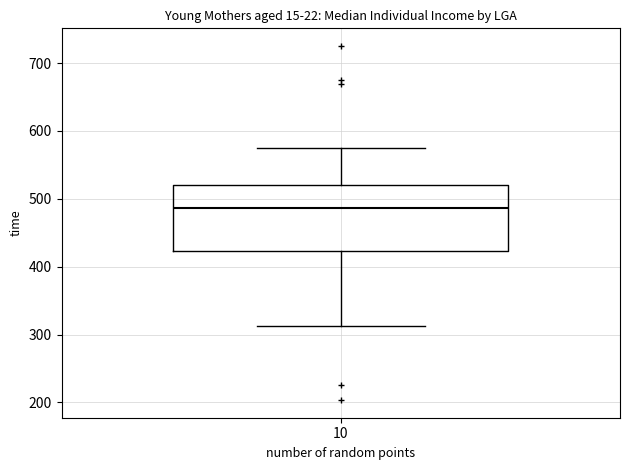

Where does the upper whisker of the box at x = 10 end on the y-axis? The values are not printed on the chart, so give them approximately, as read against the axis.

580